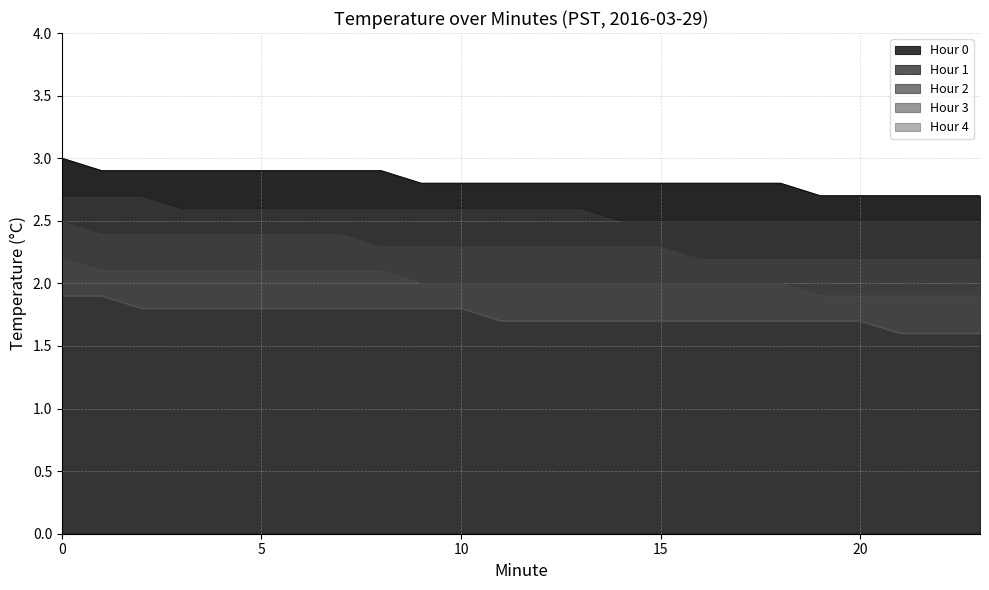

Which series has the widest spread of values?

Hour 3